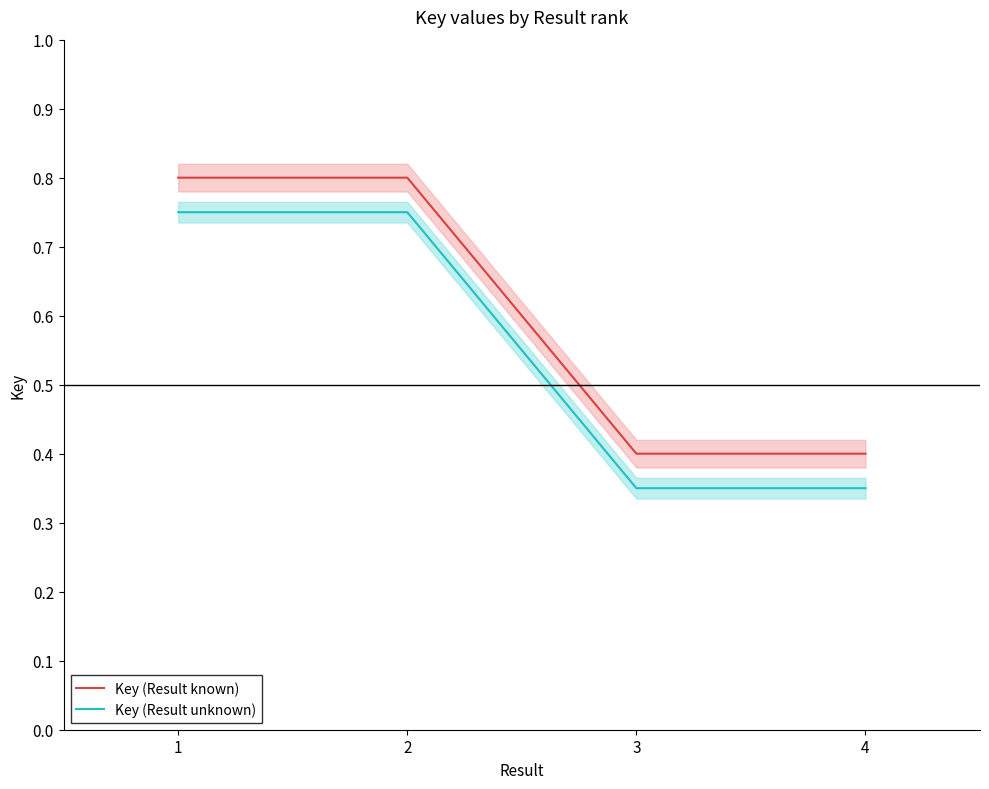

True or false: Key (Result unknown) and Key (Result known) intersect in this chart.

False